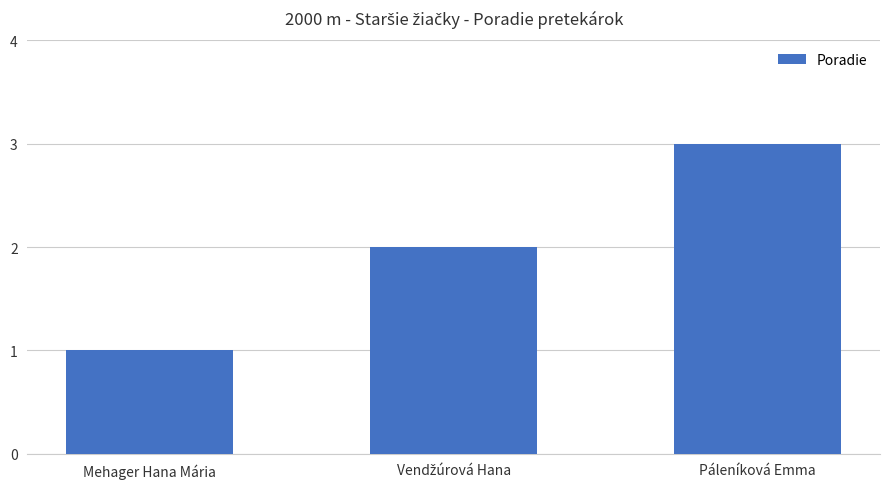

What is the value of the 2nd bar from the left?

2